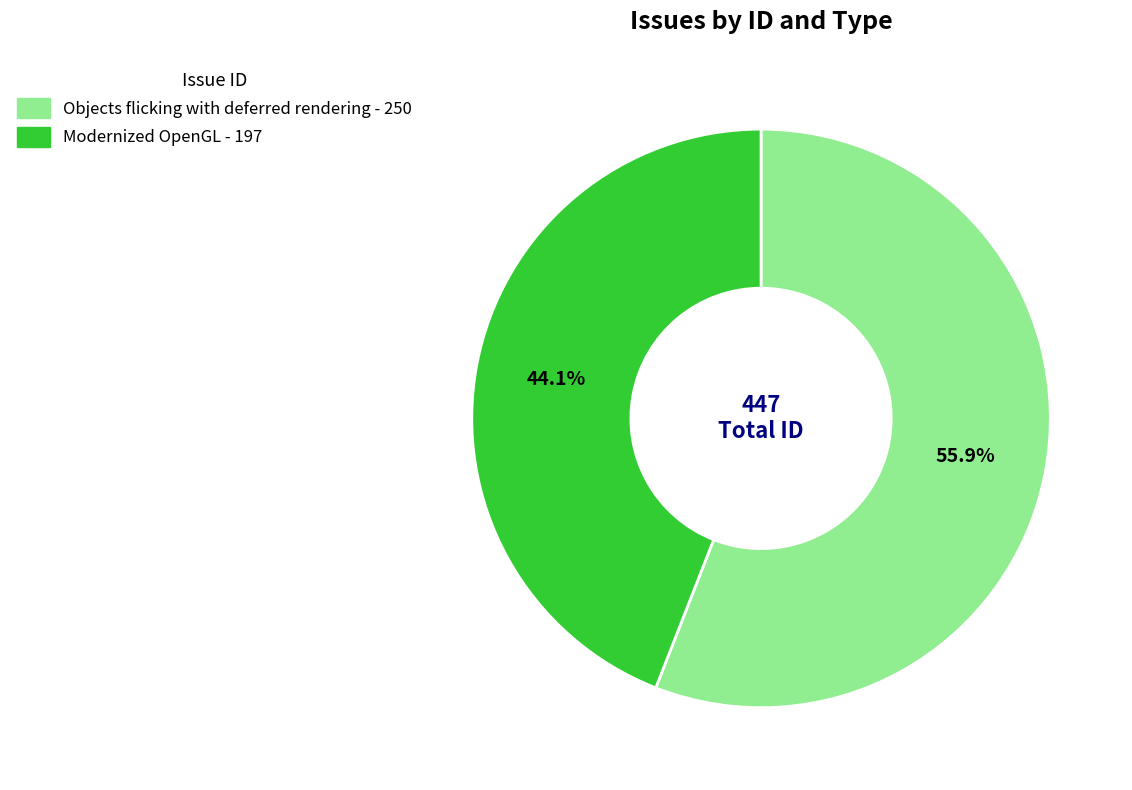

What is the smallest slice in the pie chart?

Modernized OpenGL